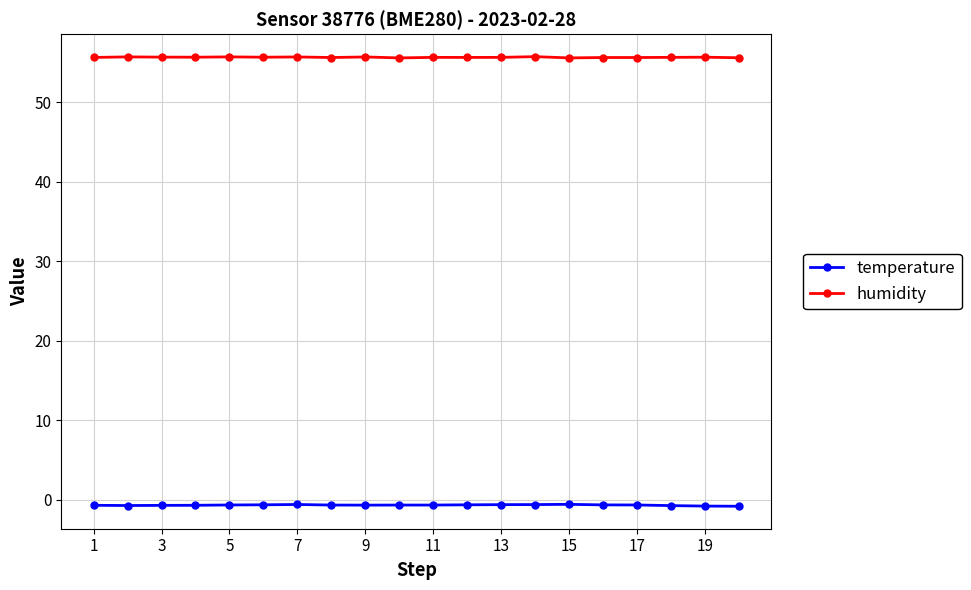

What is the greatest value displayed?

55.8